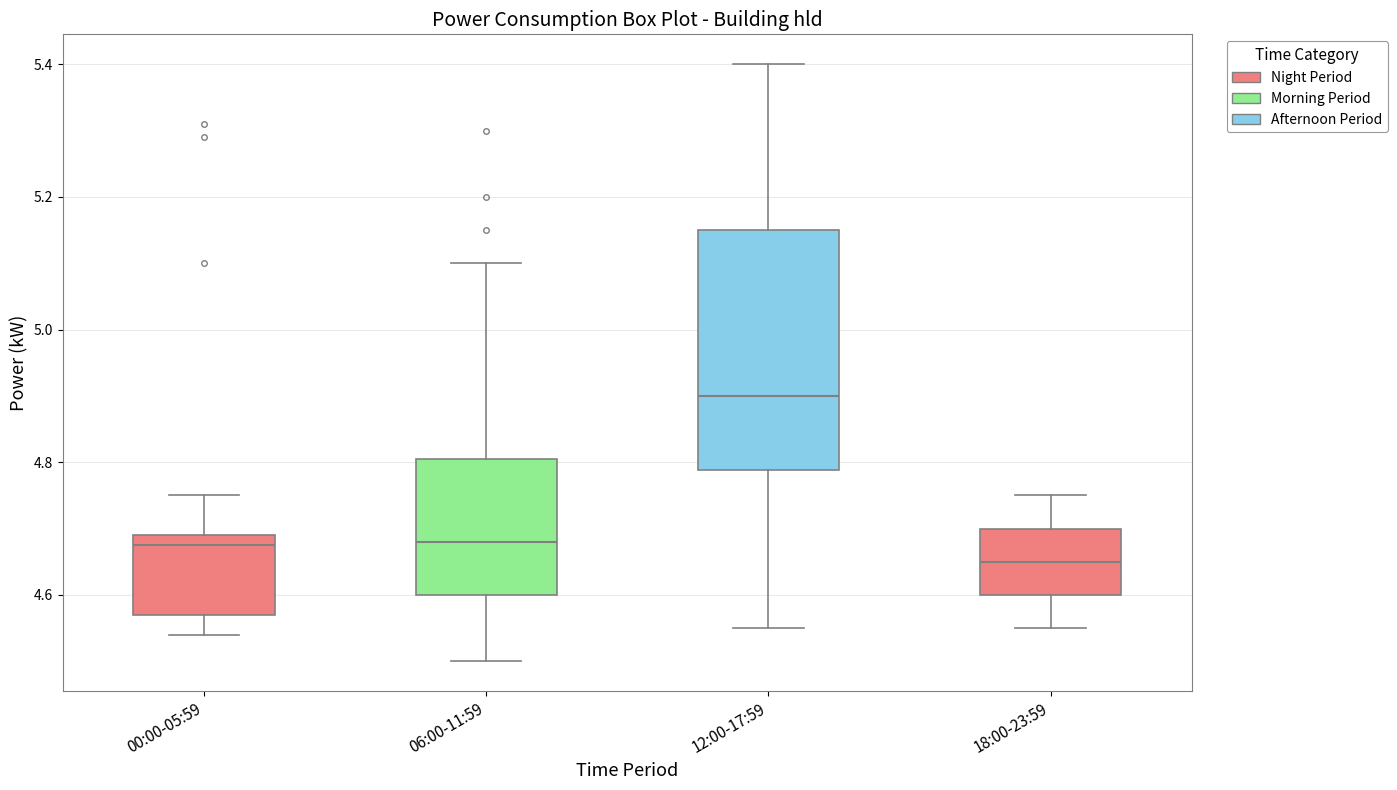

Which box is the tallest, from its lower edge to its upper edge?

12:00-17:59